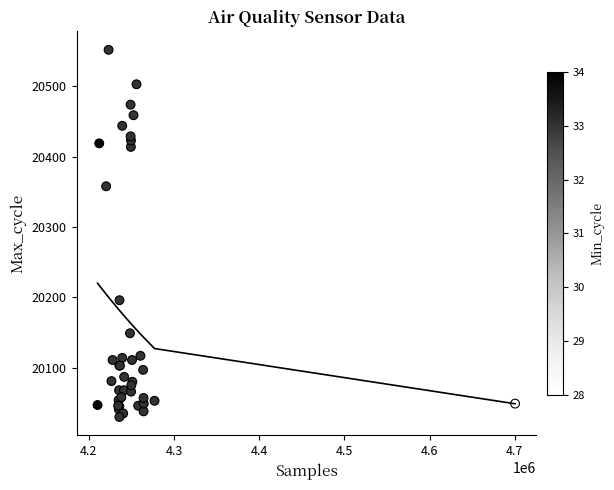

What Y value in the scatter plot is closest to 20291?

20358